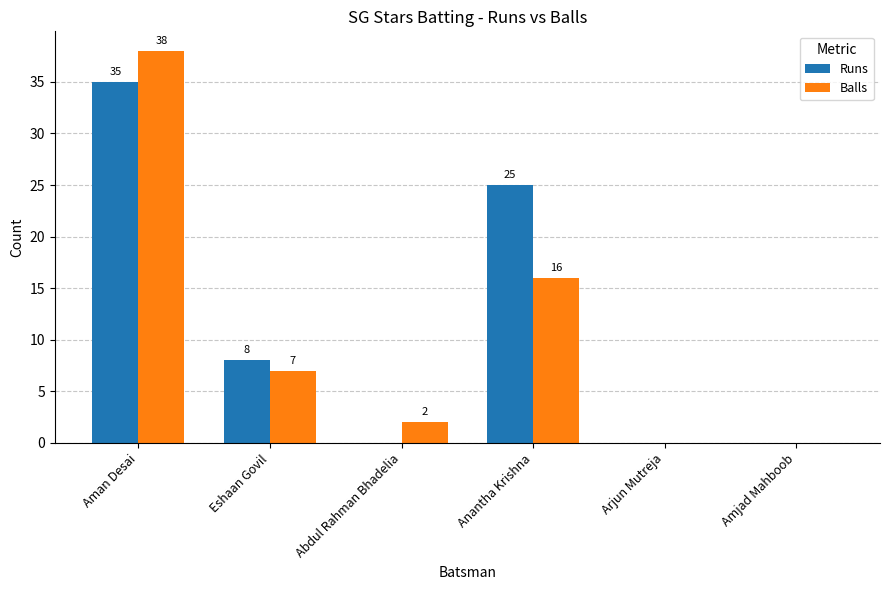

How many values in Runs are above zero?

3